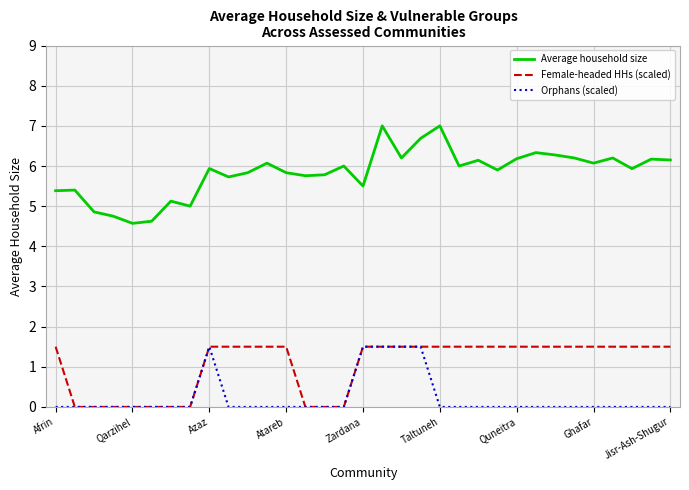

True or false: Female-headed HHs (scaled) and Average household size cross at least once.

False